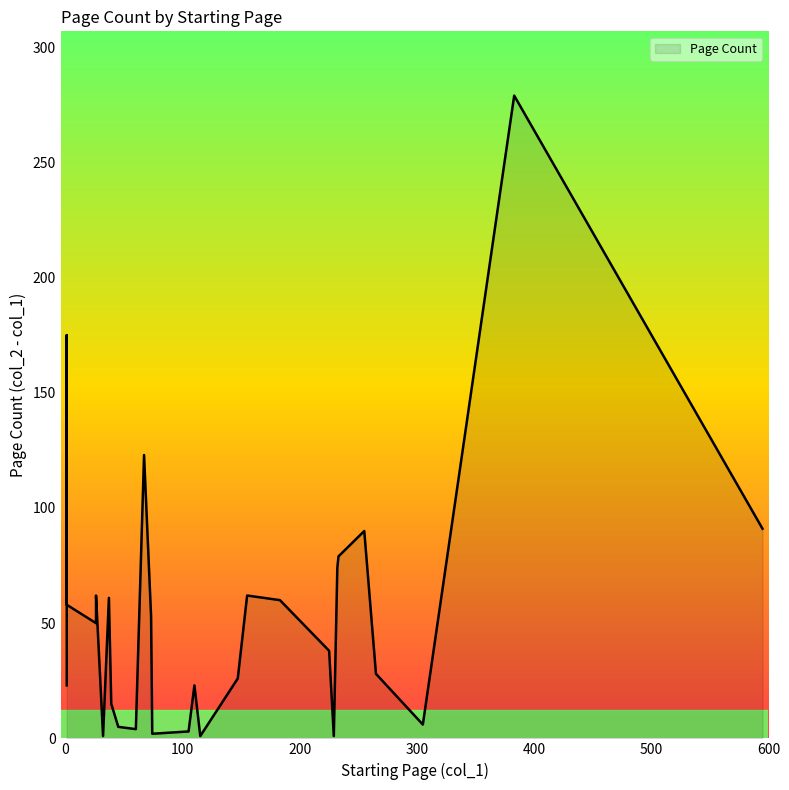

How many points are higher than both their immediate neighbors (excluding endpoints)?

9